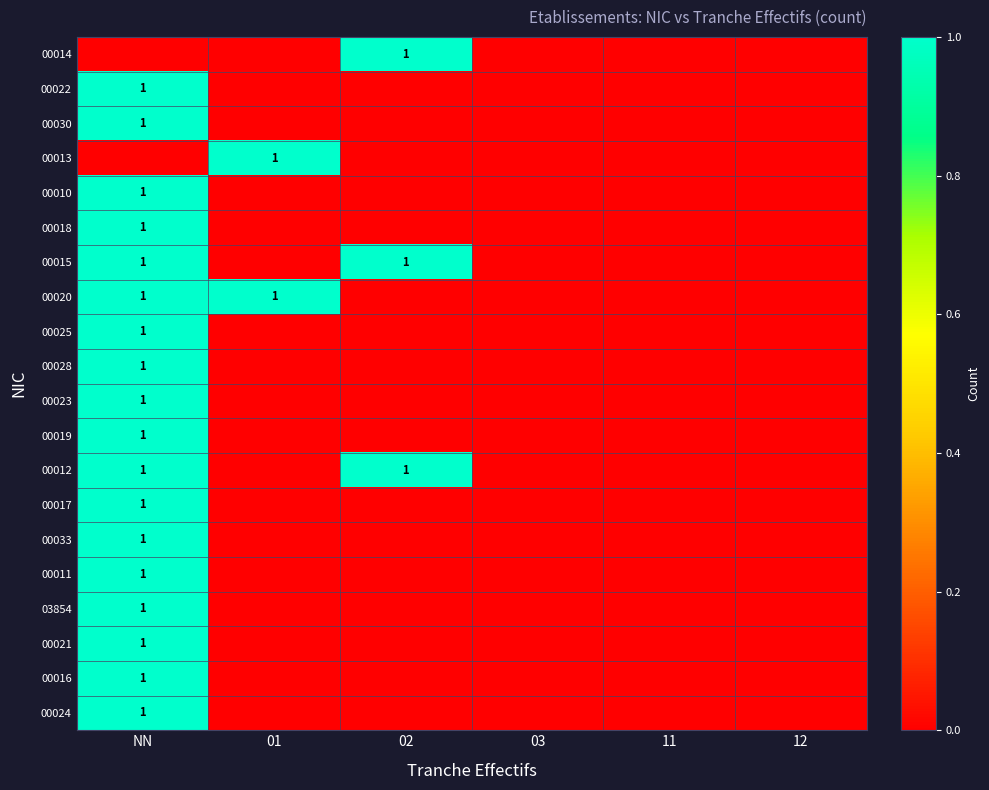

At how many categories does at least one series exceed 0?

3